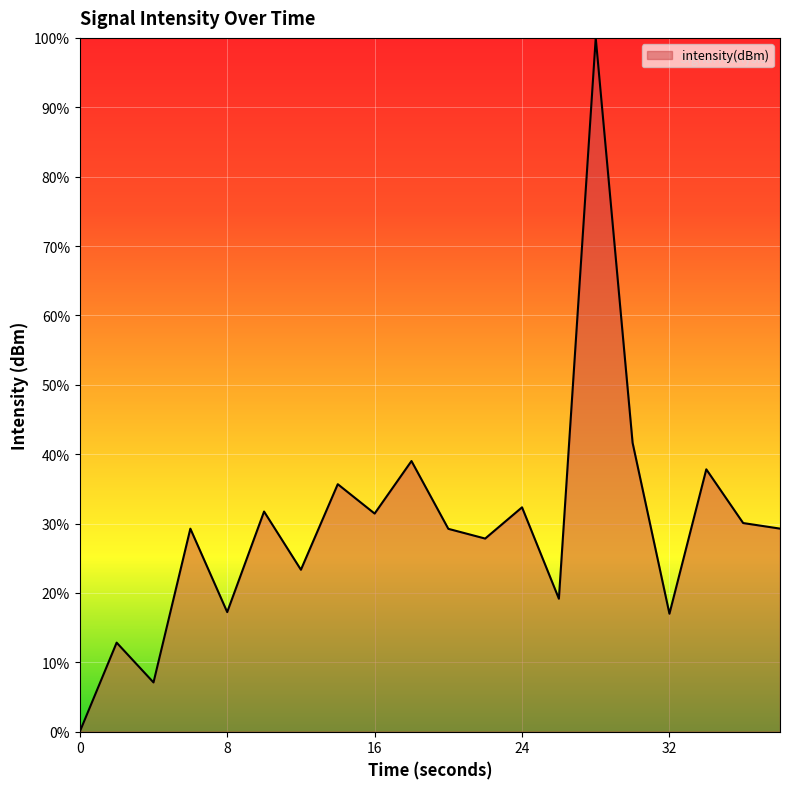

What is the maximum value shown in the chart?

100.0